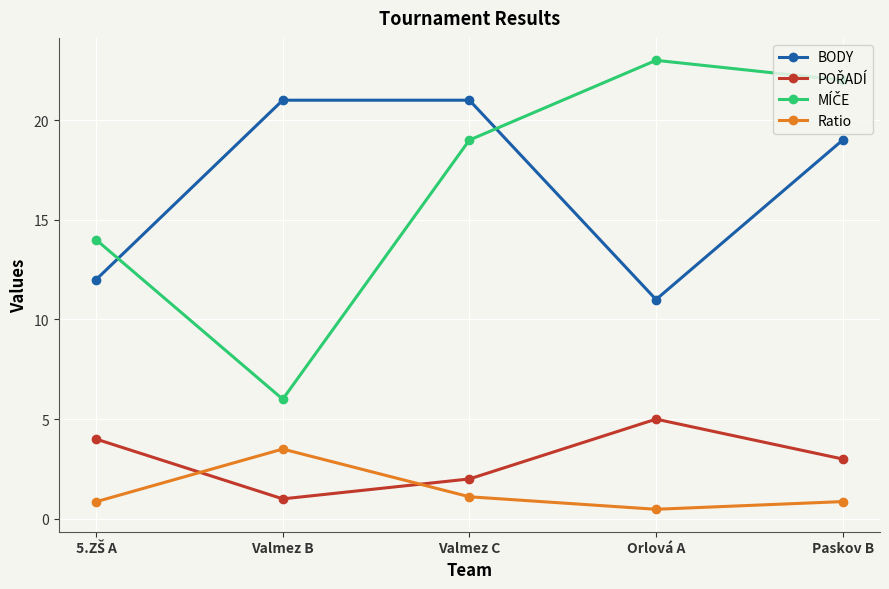

What is the label of the 1st point from the right?

Paskov B